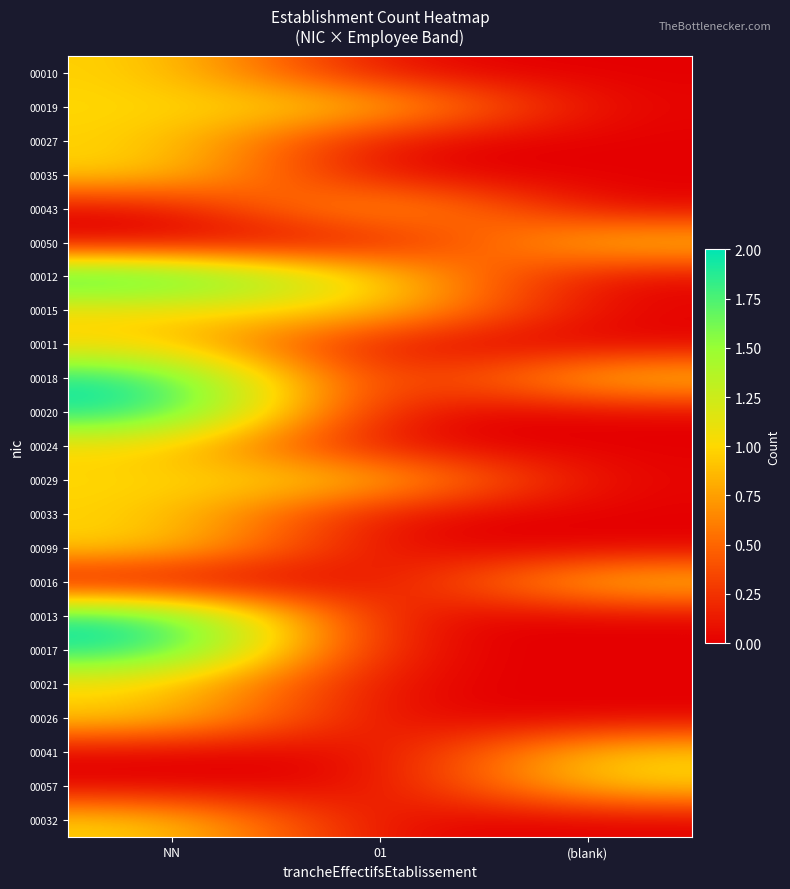

Reading left to right, transcribe all the data shown in this chart.

00010: NN=1	01=0	(blank)=0
00019: NN=1	01=1	(blank)=0
00027: NN=1	01=0	(blank)=0
00035: NN=1	01=0	(blank)=0
00043: NN=0	01=1	(blank)=0
00050: NN=0	01=0	(blank)=1
00012: NN=2	01=1	(blank)=0
00015: NN=1	01=1	(blank)=0
00011: NN=1	01=0	(blank)=0
00018: NN=2	01=0	(blank)=1
00020: NN=2	01=0	(blank)=0
00024: NN=1	01=0	(blank)=0
00029: NN=1	01=1	(blank)=0
00033: NN=1	01=0	(blank)=0
00099: NN=1	01=0	(blank)=0
00016: NN=0	01=0	(blank)=1
00013: NN=2	01=0	(blank)=0
00017: NN=2	01=0	(blank)=0
00021: NN=1	01=0	(blank)=0
00026: NN=1	01=0	(blank)=0
00041: NN=0	01=0	(blank)=1
00057: NN=0	01=0	(blank)=1
00032: NN=1	01=0	(blank)=0